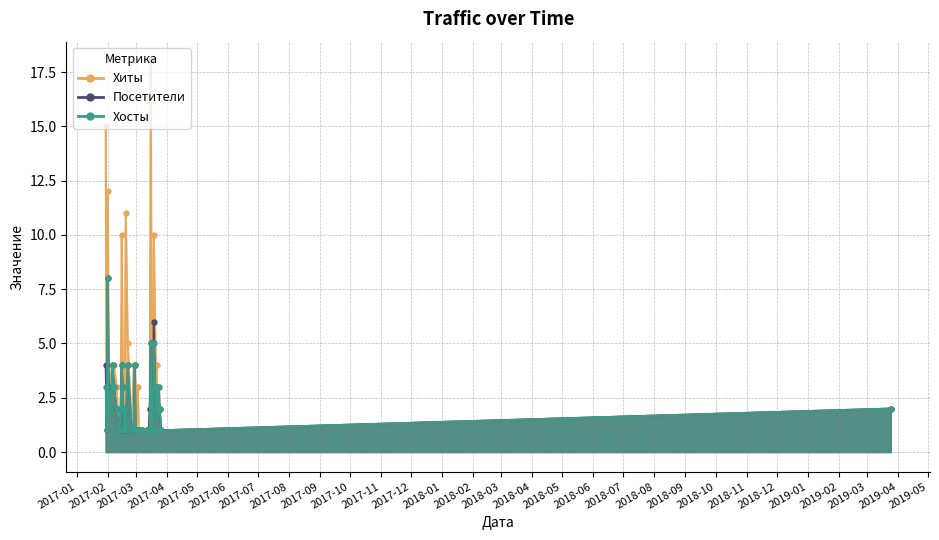

True or false: Хиты and Хосты intersect in this chart.

False